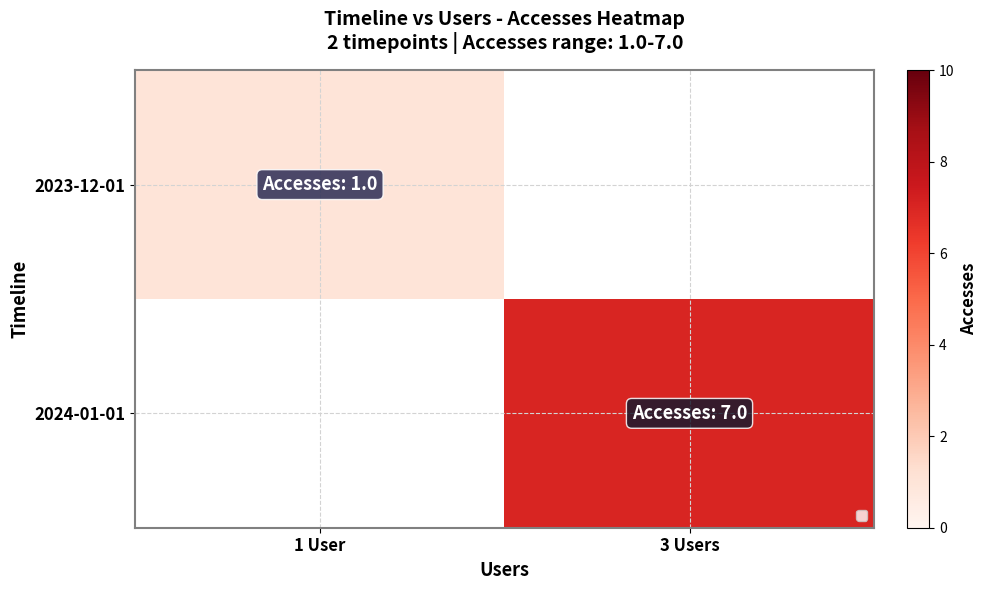

What is the maximum value shown in the chart?

7.0